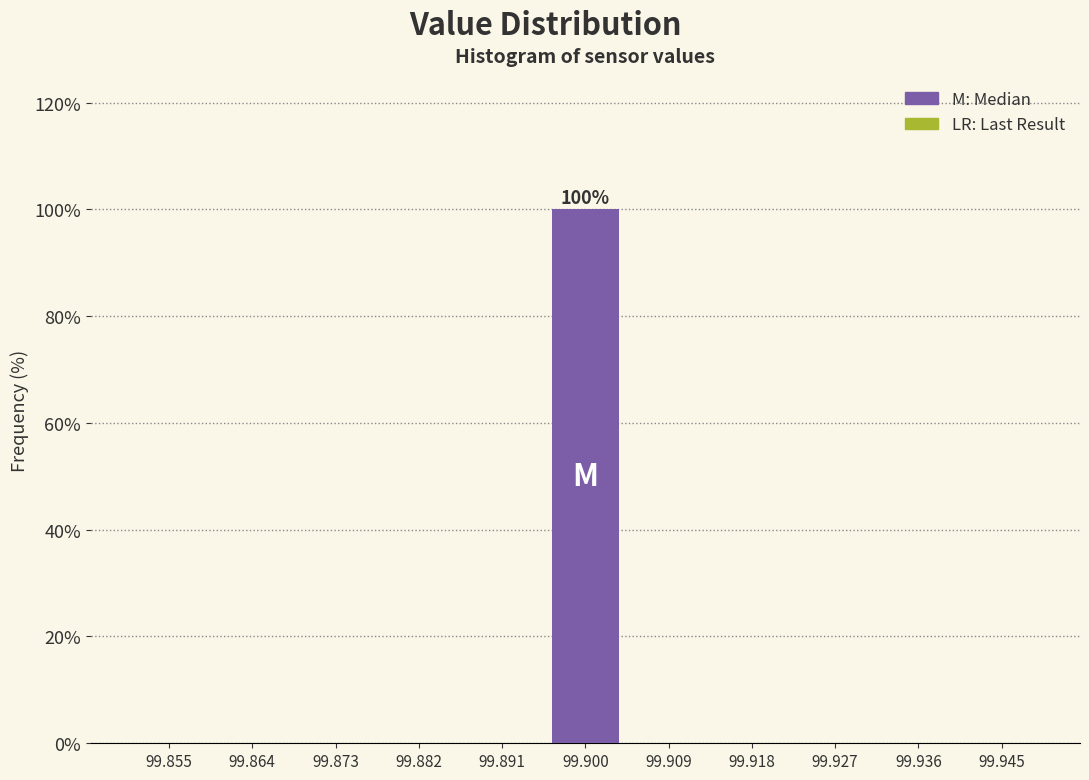

Reading right to left, transcribe all the data shown in this chart.

99.945=0	99.936=0	99.927=0	99.918=0	99.909=0	99.900=100	99.891=0	99.882=0	99.873=0	99.864=0	99.855=0